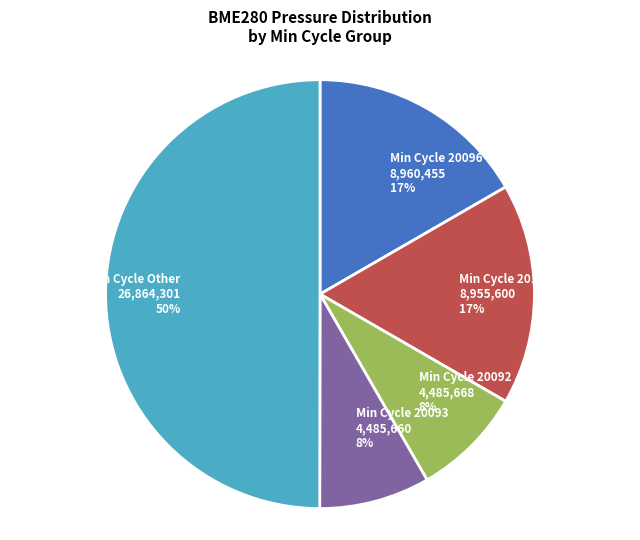

Between Min Cycle 20115 8,955,600 17% and Min Cycle 20092 4,485,668 8%, which is larger?

Min Cycle 20115 8,955,600 17%